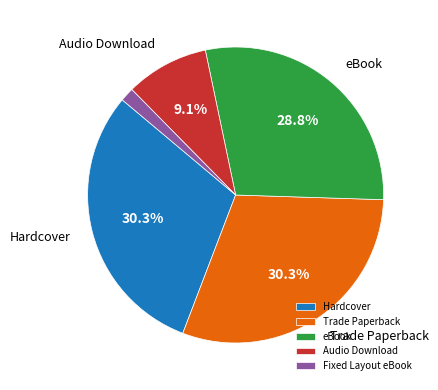

Does Hardcover represent more than half of the total?

No